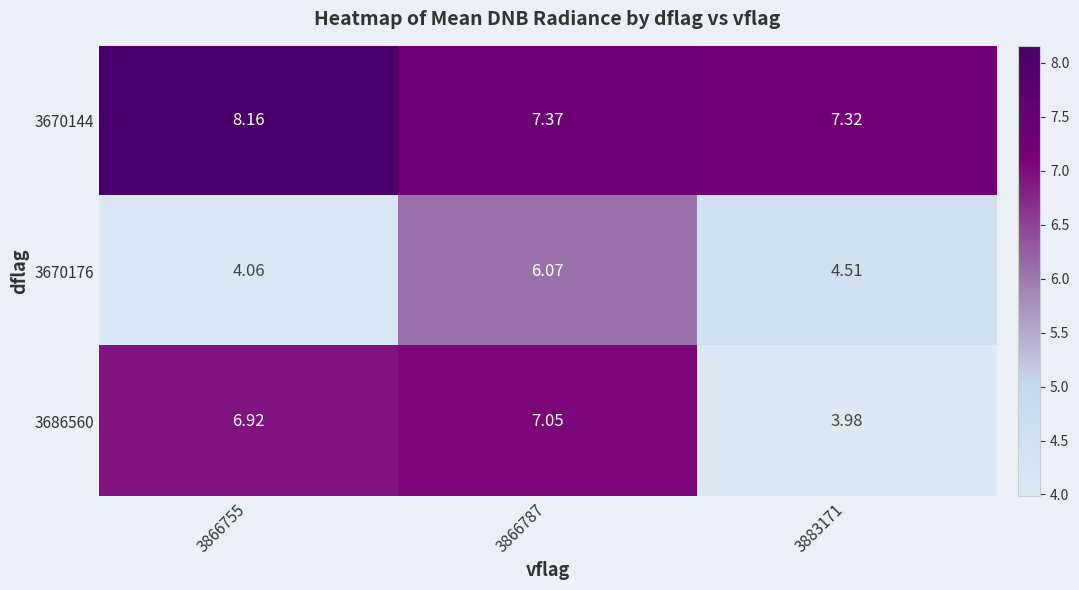

Is the value of 3686560 at 3866787 greater than the value of 3670144 at 3866755?

No